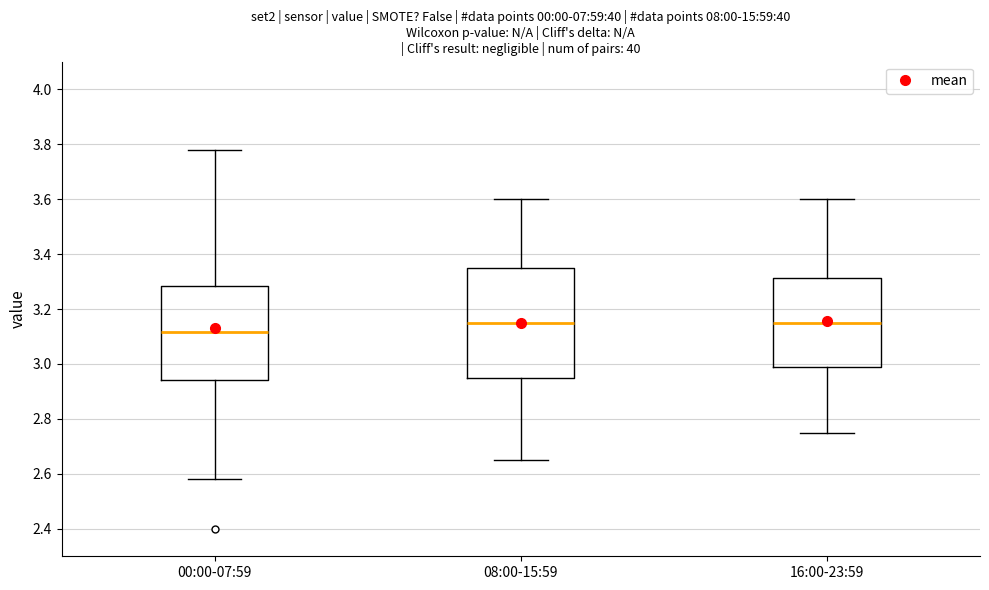

Comparing the boxes themselves (not the whiskers), which one is the tallest?

08:00-15:59